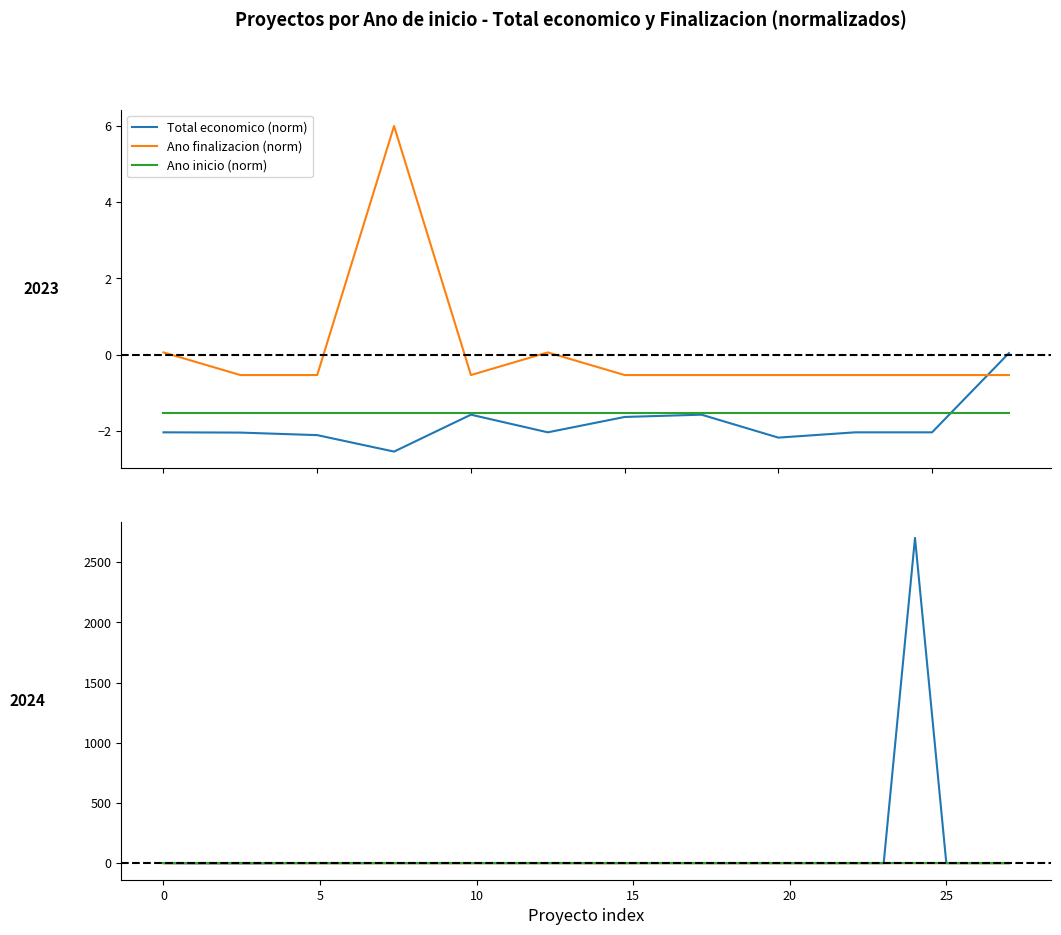

True or false: Total economico (norm) has more than 1 interior local peaks.

True